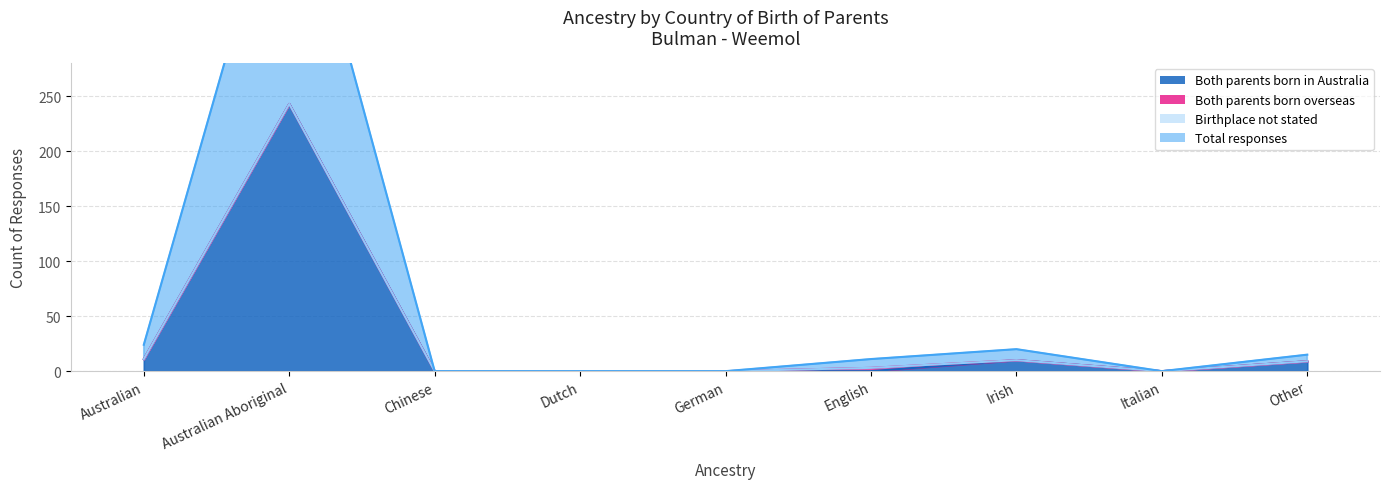

Where is Both parents born in Australia nearest to the value 121?

Australian